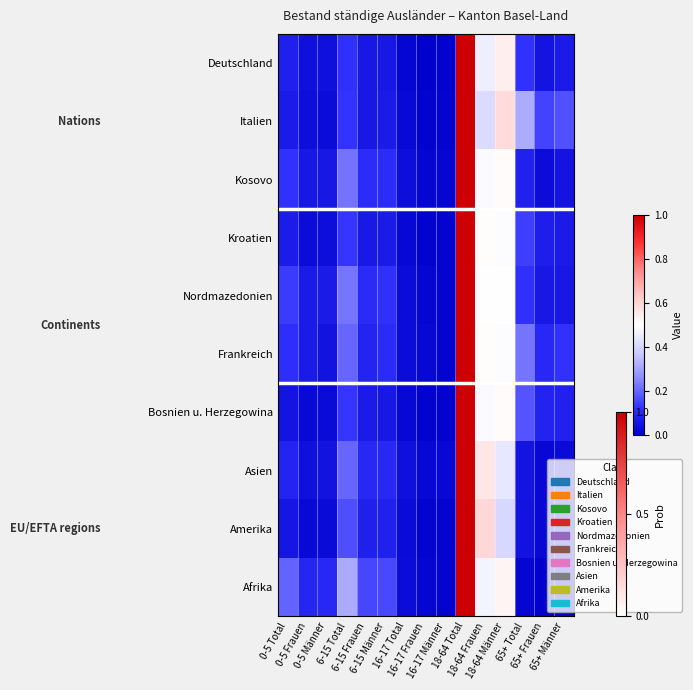

Reading left to right, transcribe all the data shown in this chart.

Deutschland: 0-5 Total=0.1	0-5 Frauen=0.0	0-5 Männer=0.0	6-15 Total=0.1	6-15 Frauen=0.1	6-15 Männer=0.1	16-17 Total=0.0	16-17 Frauen=0.0	16-17 Männer=0.0	18-64 Total=1.0	18-64 Frauen=0.5	18-64 Männer=0.5	65+ Total=0.1	65+ Frauen=0.1	65+ Männer=0.1
Italien: 0-5 Total=0.1	0-5 Frauen=0.0	0-5 Männer=0.0	6-15 Total=0.1	6-15 Frauen=0.1	6-15 Männer=0.1	16-17 Total=0.0	16-17 Frauen=0.0	16-17 Männer=0.0	18-64 Total=1.0	18-64 Frauen=0.4	18-64 Männer=0.6	65+ Total=0.3	65+ Frauen=0.2	65+ Männer=0.2
Kosovo: 0-5 Total=0.1	0-5 Frauen=0.1	0-5 Männer=0.1	6-15 Total=0.2	6-15 Frauen=0.1	6-15 Männer=0.1	16-17 Total=0.0	16-17 Frauen=0.0	16-17 Männer=0.0	18-64 Total=1.0	18-64 Frauen=0.5	18-64 Männer=0.5	65+ Total=0.1	65+ Frauen=0.0	65+ Männer=0.1
Kroatien: 0-5 Total=0.1	0-5 Frauen=0.0	0-5 Männer=0.0	6-15 Total=0.1	6-15 Frauen=0.1	6-15 Männer=0.1	16-17 Total=0.0	16-17 Frauen=0.0	16-17 Männer=0.0	18-64 Total=1.0	18-64 Frauen=0.5	18-64 Männer=0.5	65+ Total=0.1	65+ Frauen=0.1	65+ Männer=0.1
Nordmazedonien: 0-5 Total=0.1	0-5 Frauen=0.1	0-5 Männer=0.1	6-15 Total=0.2	6-15 Frauen=0.1	6-15 Männer=0.1	16-17 Total=0.0	16-17 Frauen=0.0	16-17 Männer=0.0	18-64 Total=1.0	18-64 Frauen=0.5	18-64 Männer=0.5	65+ Total=0.1	65+ Frauen=0.1	65+ Männer=0.1
Frankreich: 0-5 Total=0.1	0-5 Frauen=0.1	0-5 Männer=0.0	6-15 Total=0.2	6-15 Frauen=0.1	6-15 Männer=0.1	16-17 Total=0.0	16-17 Frauen=0.0	16-17 Männer=0.0	18-64 Total=1.0	18-64 Frauen=0.5	18-64 Männer=0.5	65+ Total=0.2	65+ Frauen=0.1	65+ Männer=0.1
Bosnien u. Herzegowina: 0-5 Total=0.1	0-5 Frauen=0.0	0-5 Männer=0.0	6-15 Total=0.1	6-15 Frauen=0.1	6-15 Männer=0.1	16-17 Total=0.0	16-17 Frauen=0.0	16-17 Männer=0.0	18-64 Total=1.0	18-64 Frauen=0.5	18-64 Männer=0.5	65+ Total=0.2	65+ Frauen=0.1	65+ Männer=0.1
Asien: 0-5 Total=0.1	0-5 Frauen=0.0	0-5 Männer=0.0	6-15 Total=0.2	6-15 Frauen=0.1	6-15 Männer=0.1	16-17 Total=0.0	16-17 Frauen=0.0	16-17 Männer=0.0	18-64 Total=1.0	18-64 Frauen=0.6	18-64 Männer=0.4	65+ Total=0.1	65+ Frauen=0.0	65+ Männer=0.0
Amerika: 0-5 Total=0.1	0-5 Frauen=0.0	0-5 Männer=0.0	6-15 Total=0.2	6-15 Frauen=0.1	6-15 Männer=0.1	16-17 Total=0.0	16-17 Frauen=0.0	16-17 Männer=0.0	18-64 Total=1.0	18-64 Frauen=0.6	18-64 Männer=0.4	65+ Total=0.0	65+ Frauen=0.0	65+ Männer=0.0
Afrika: 0-5 Total=0.2	0-5 Frauen=0.1	0-5 Männer=0.1	6-15 Total=0.3	6-15 Frauen=0.2	6-15 Männer=0.2	16-17 Total=0.0	16-17 Frauen=0.0	16-17 Männer=0.0	18-64 Total=1.0	18-64 Frauen=0.5	18-64 Männer=0.5	65+ Total=0.0	65+ Frauen=0.0	65+ Männer=0.0